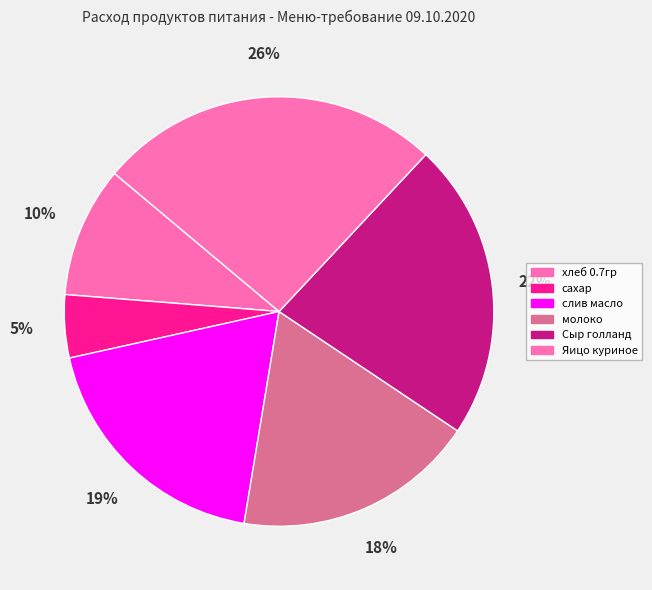

How many segments does this pie chart have?

6